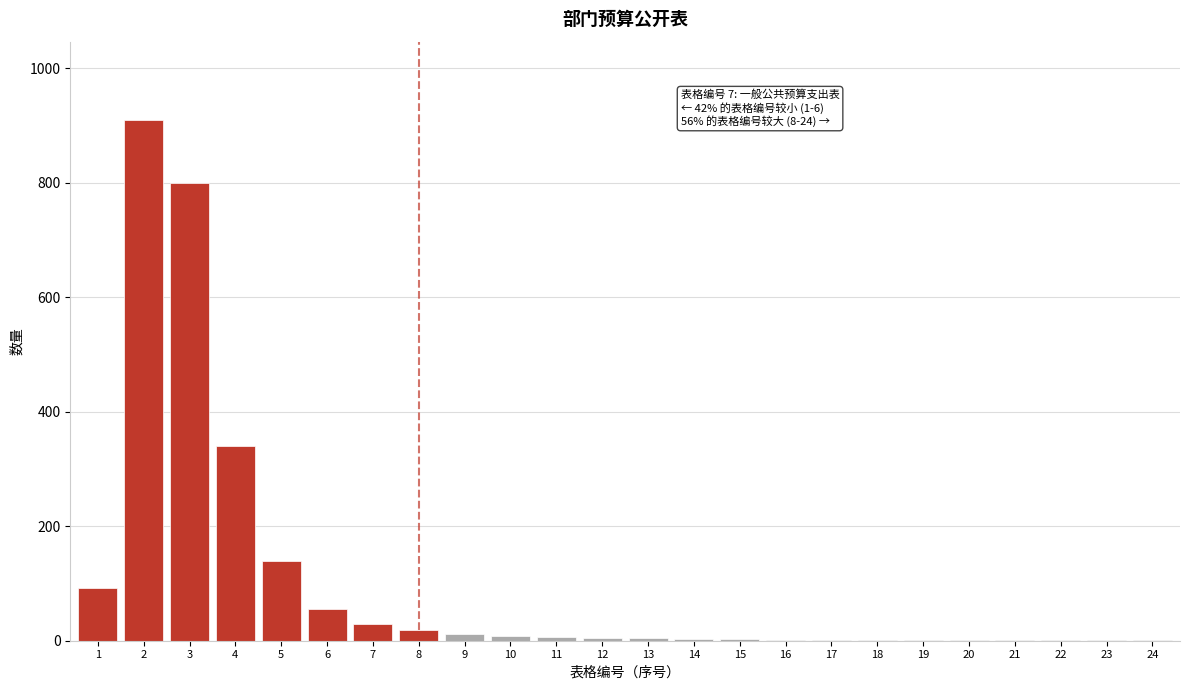

What is the sum of all values?

2438